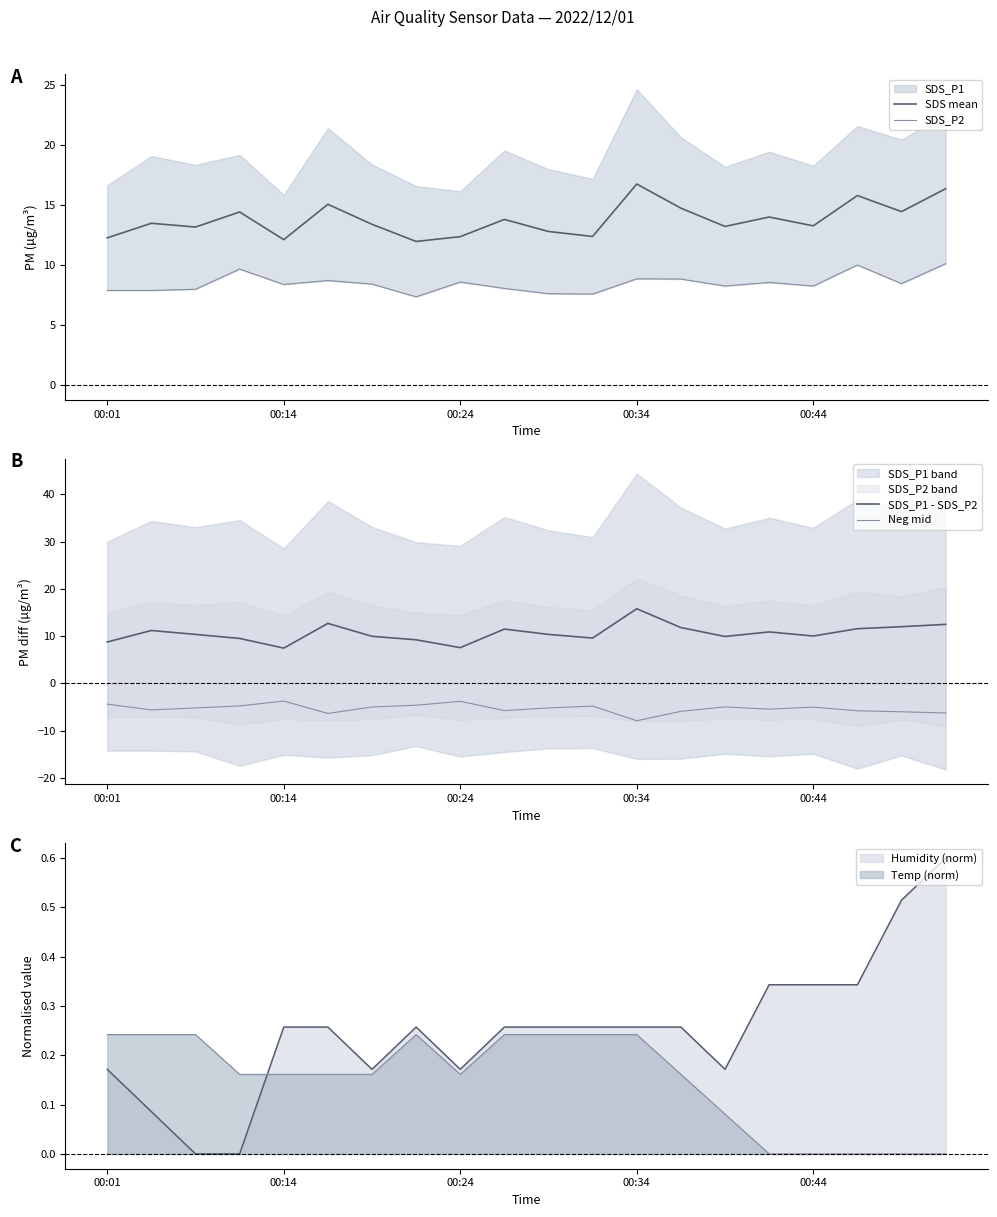

Between 18 and 11, which is larger?

18